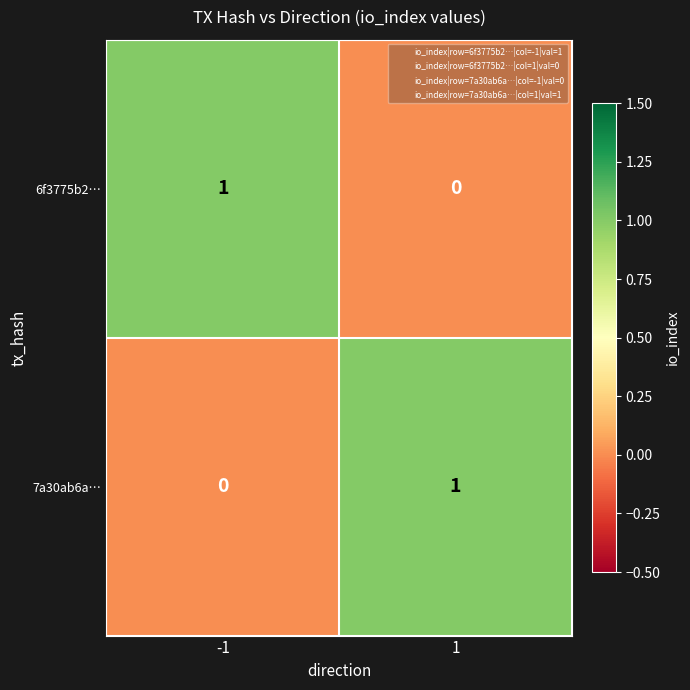

True or false: 6f3775b2… has a value of 2 at -1.

False